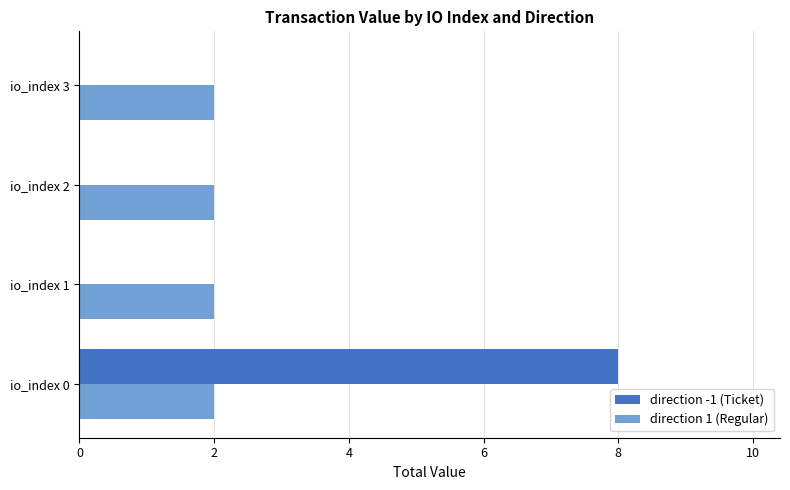

The value of direction 1 (Regular) at io_index 1 is 1.0. True or false?

False